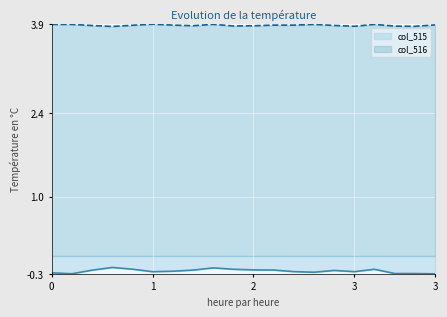

In col_515, how many points are higher than both neighbors (excluding endpoints)?

4